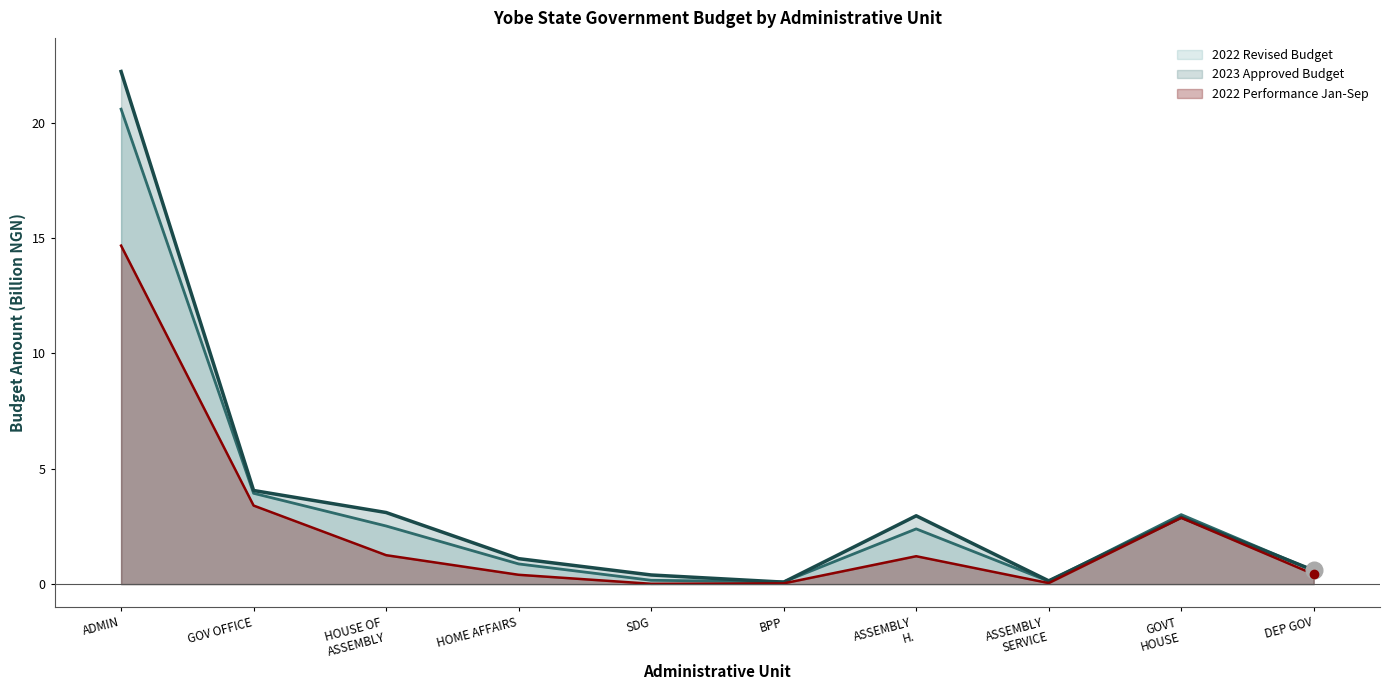

Which series has the largest range (max minus min)?

2023 Approved Budget